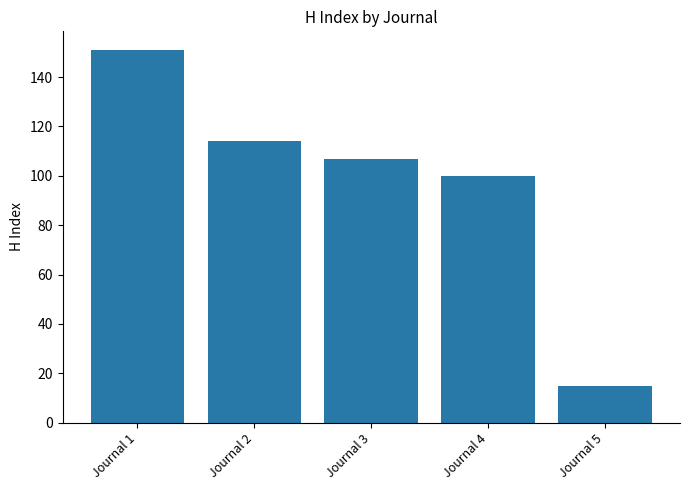

The value at Journal 4 is 100. True or false?

True